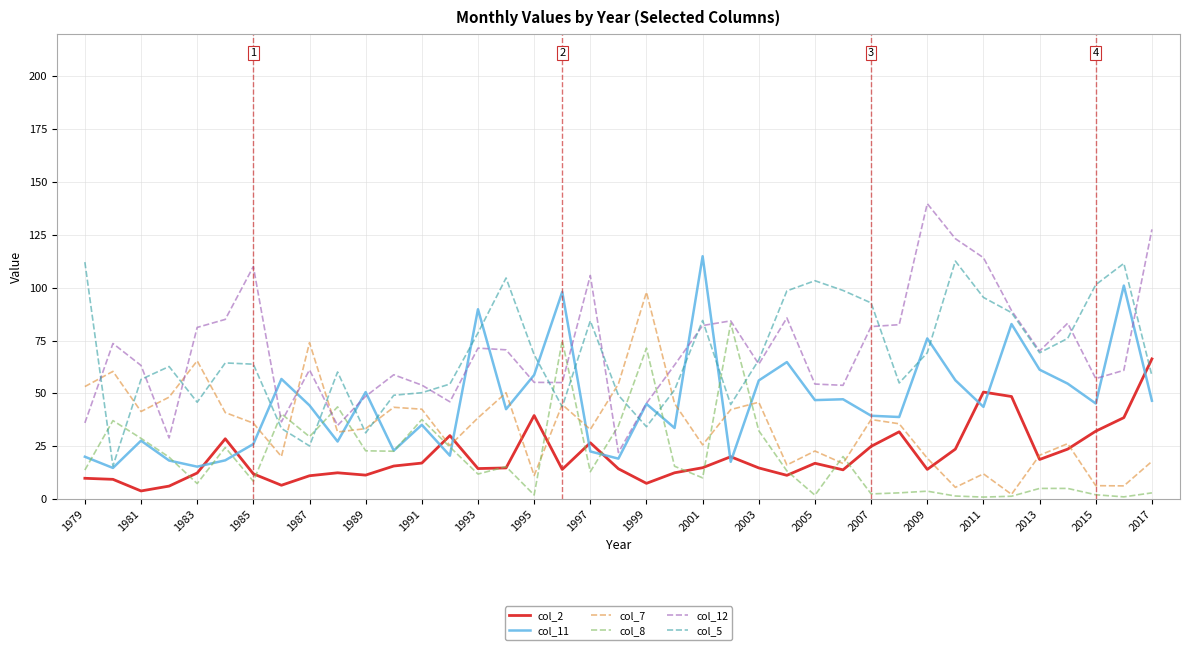

True or false: col_8 and col_12 cross at least once.

True